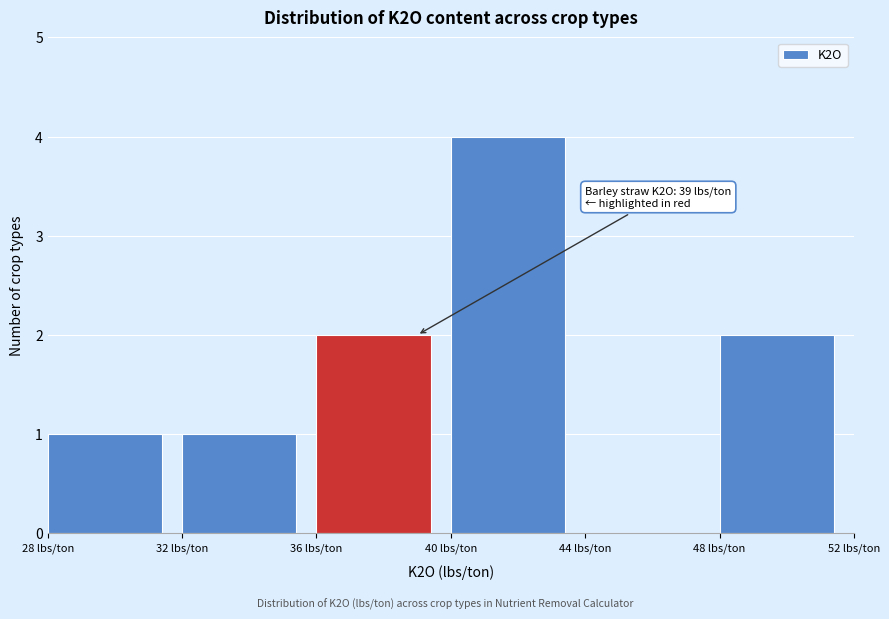

Over which range of the x-axis is the bar tallest?

40 to 44